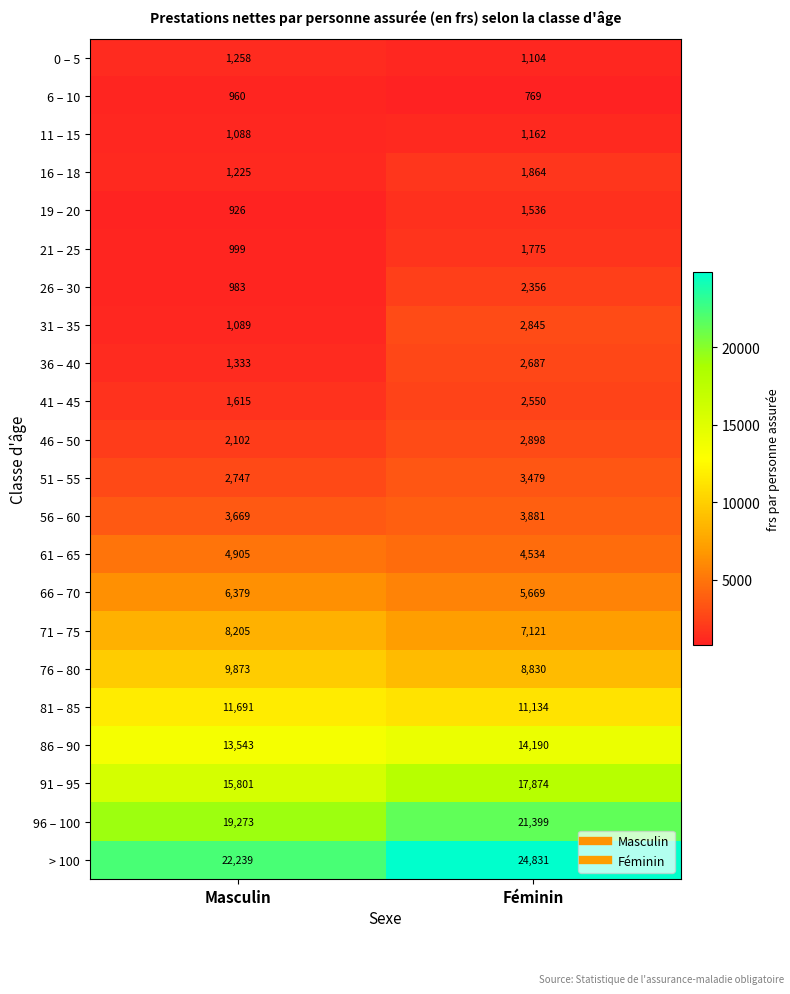

Which label corresponds to the smallest value in the chart?

Féminin